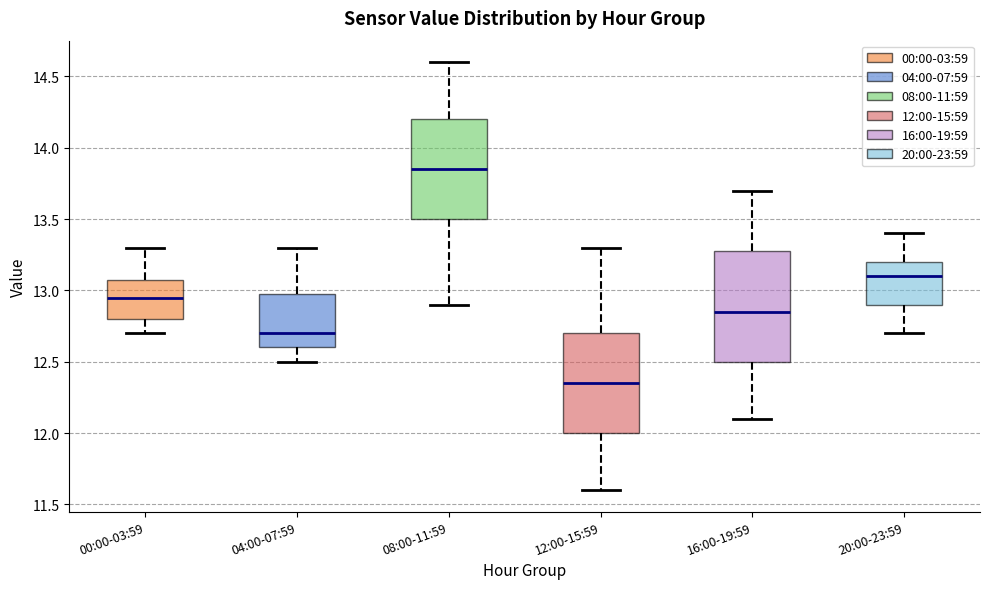

Which box is the tallest, from its lower edge to its upper edge?

16:00-19:59